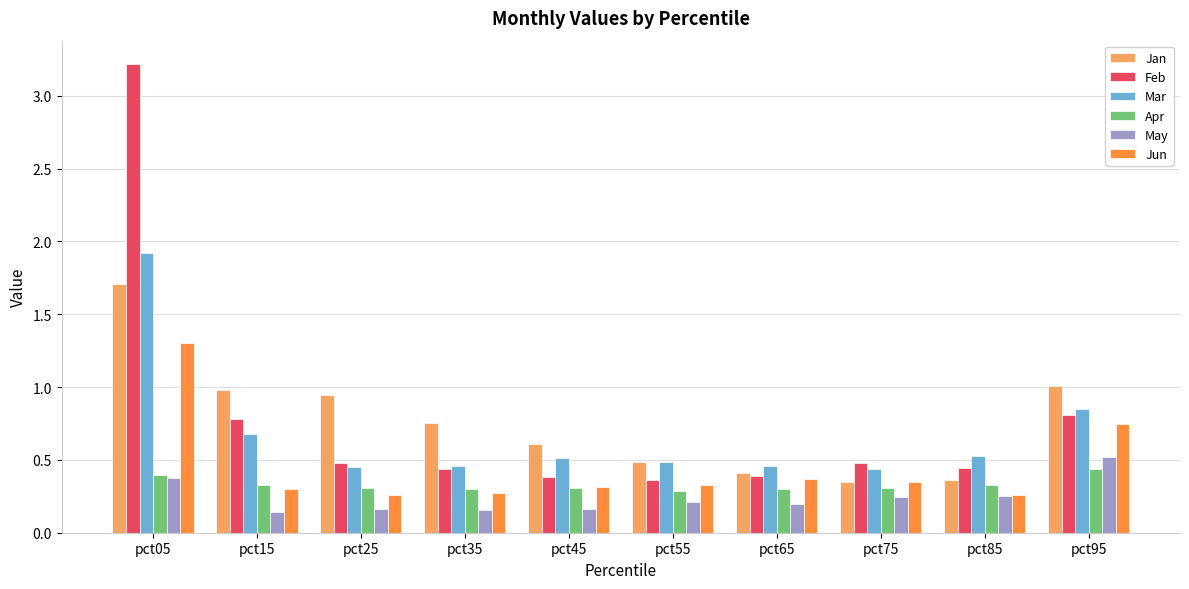

At which category is the sum across all series the highest?

pct05